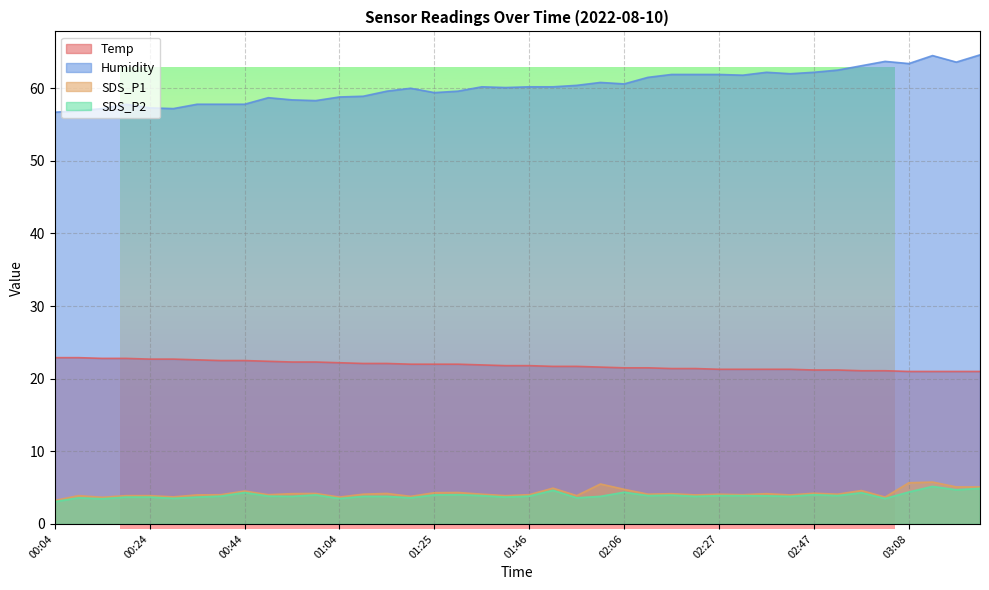

What is the sum of the Humidity values at 02:27 and 03:13?

126.4